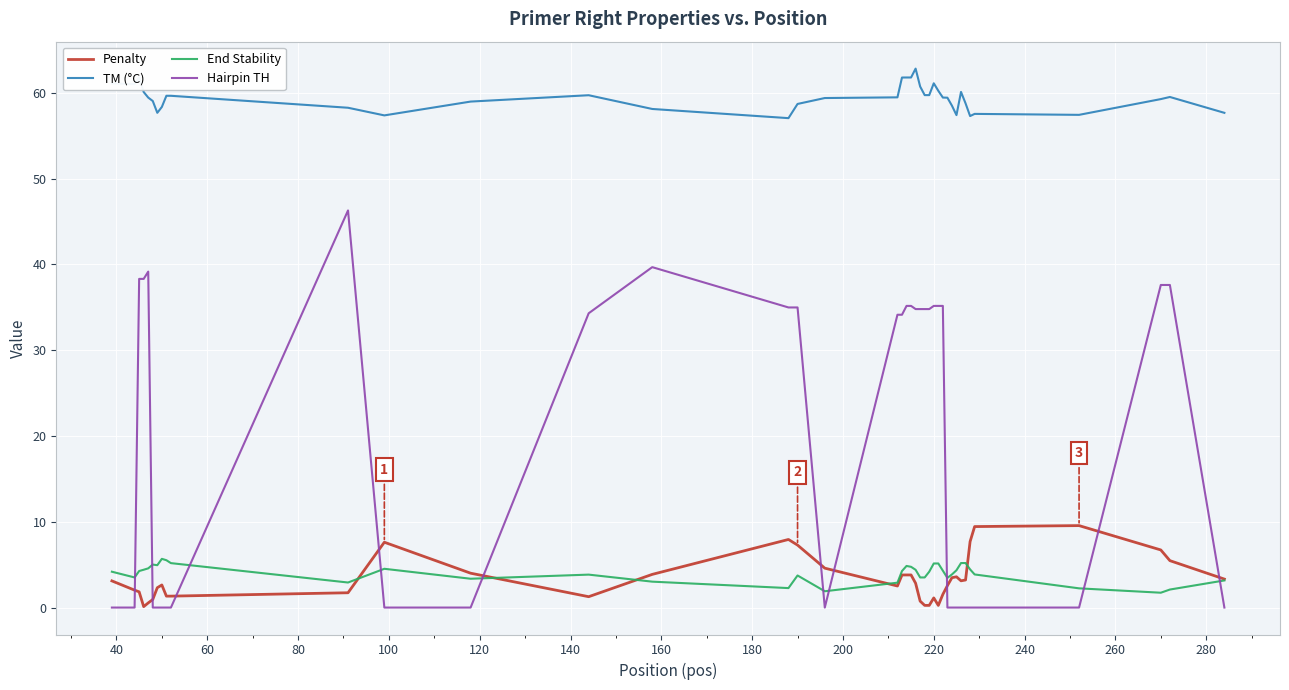

True or false: Penalty and TM (°C) cross at least once.

False